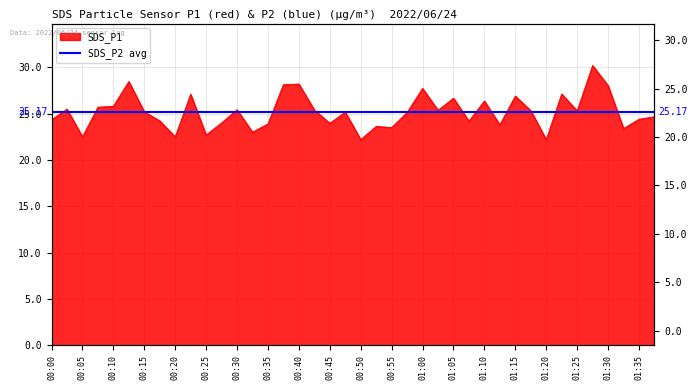

Between 00:22 and 01:37, which is larger?

00:22